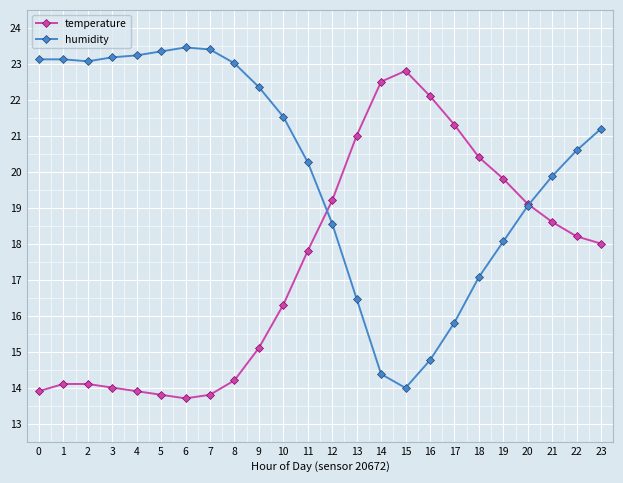

Rank the series by their maximum value, from lowest to highest.

temperature, humidity